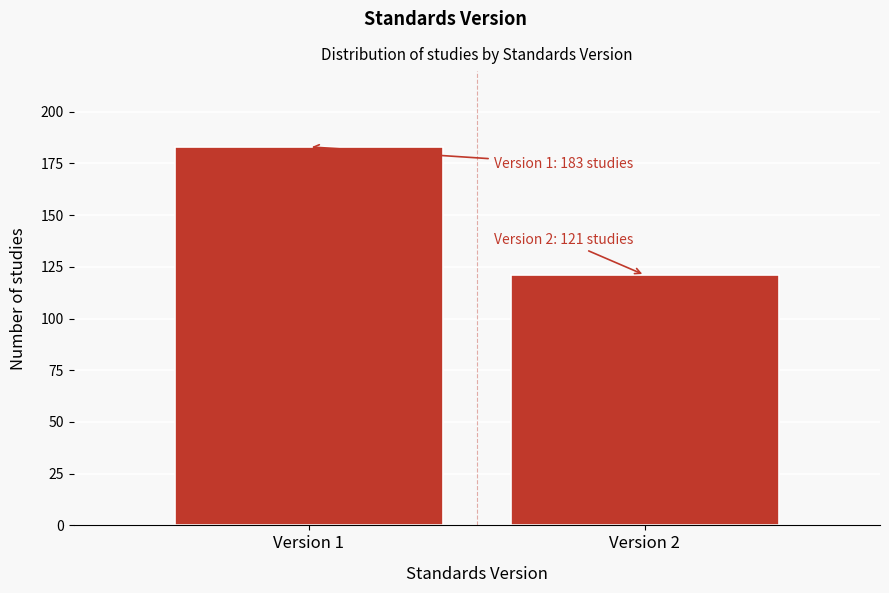

Reading right to left, list all the values displayed in this chart.

121	183